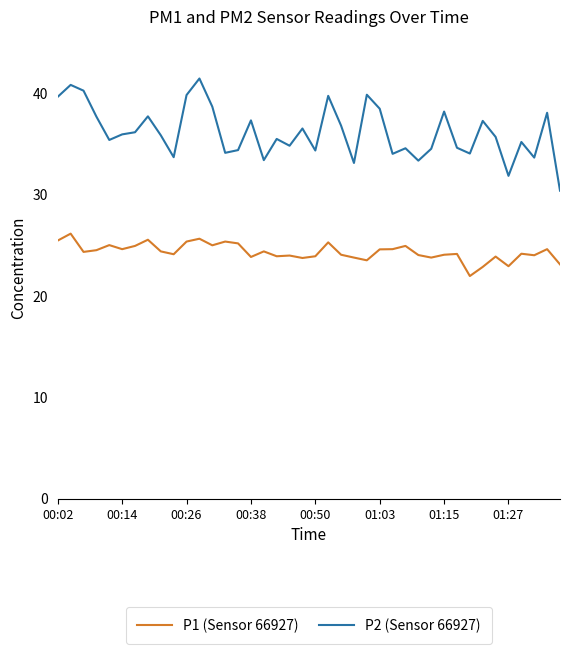

Count the number of data series in this chart.

2